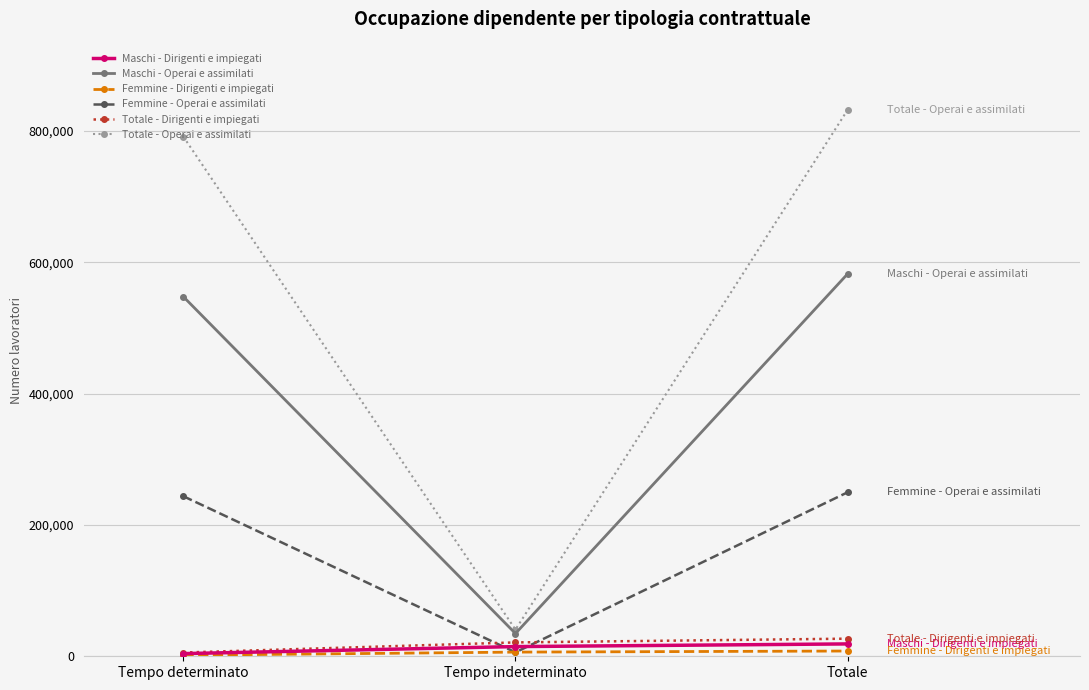

How many categories are shown in the chart?

3